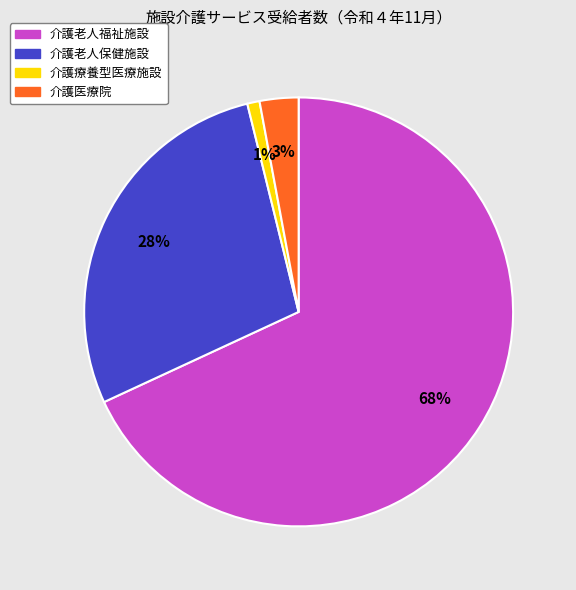

To the nearest percent, what percentage of the pie is 介護療養型医療施設?

1%